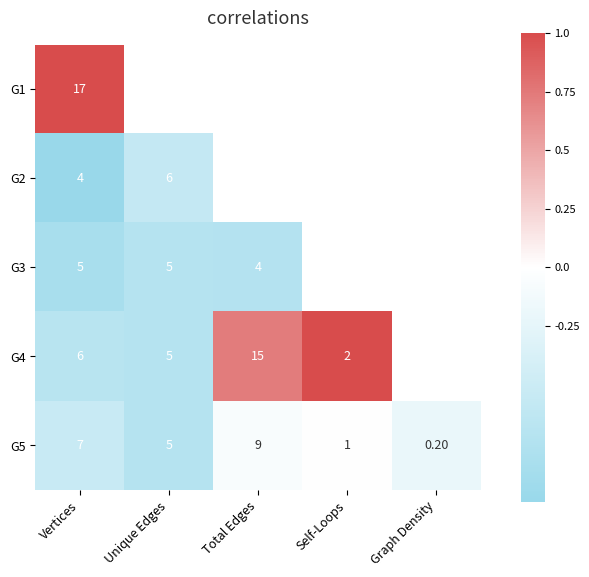

What is the difference between the G5 values at Graph Density and Vertices?

6.8